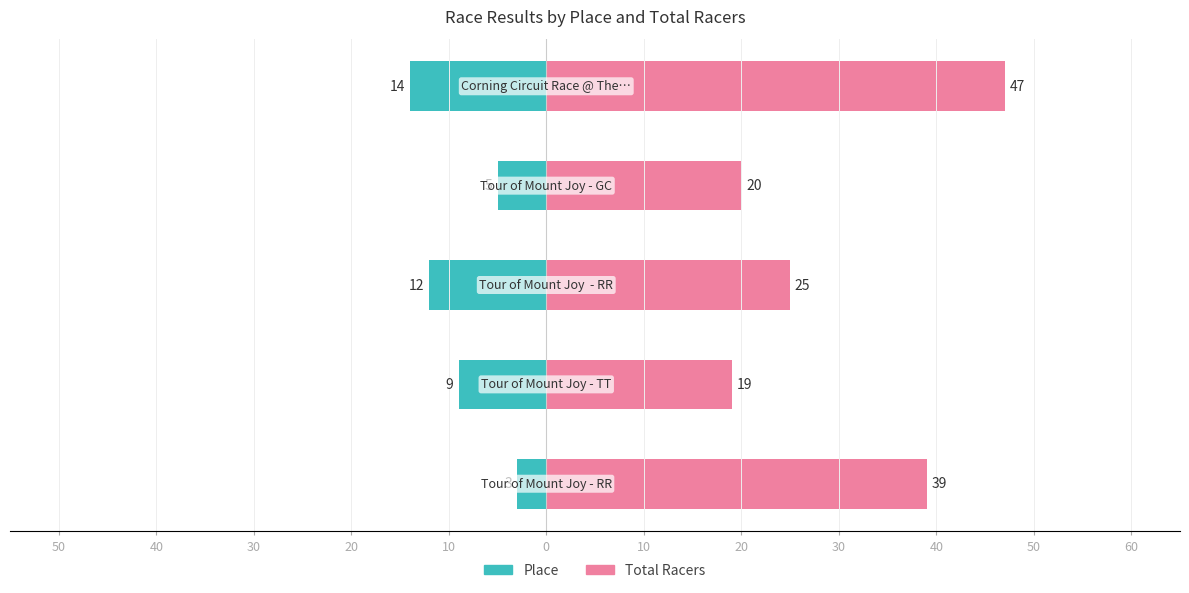

Which series has the widest spread of values?

Total Racers